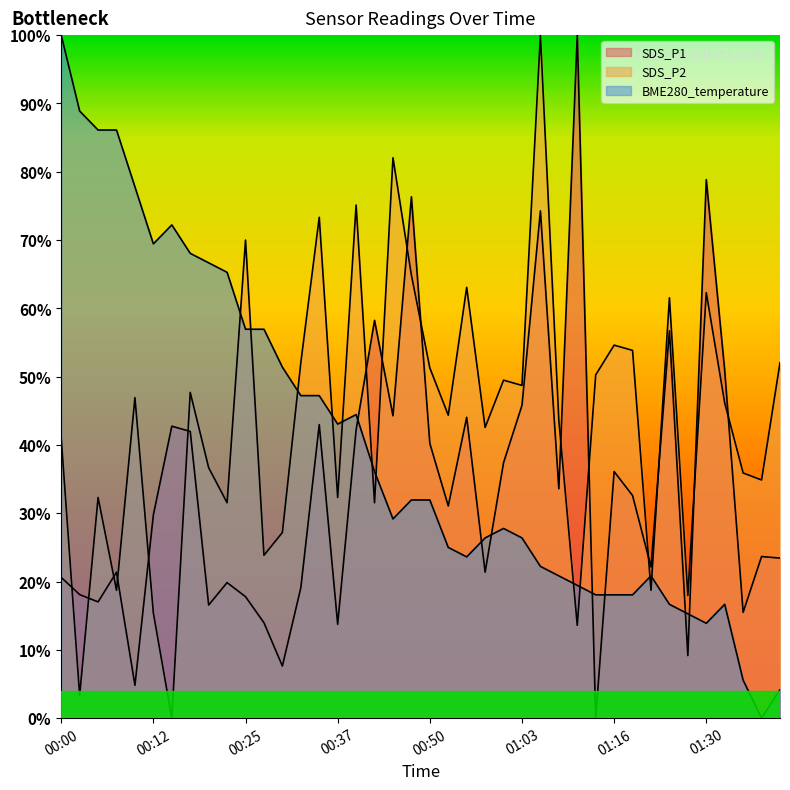

What is the difference between the highest and lowest values at 00:07?

67.4